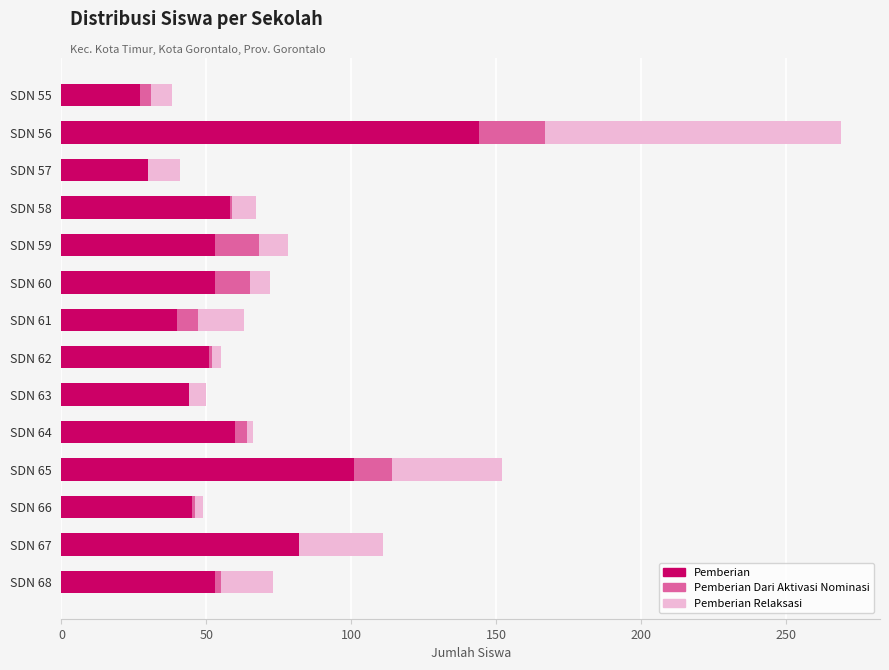

What are all the series names shown in the legend?

Pemberian, Pemberian Dari Aktivasi Nominasi, Pemberian Relaksasi